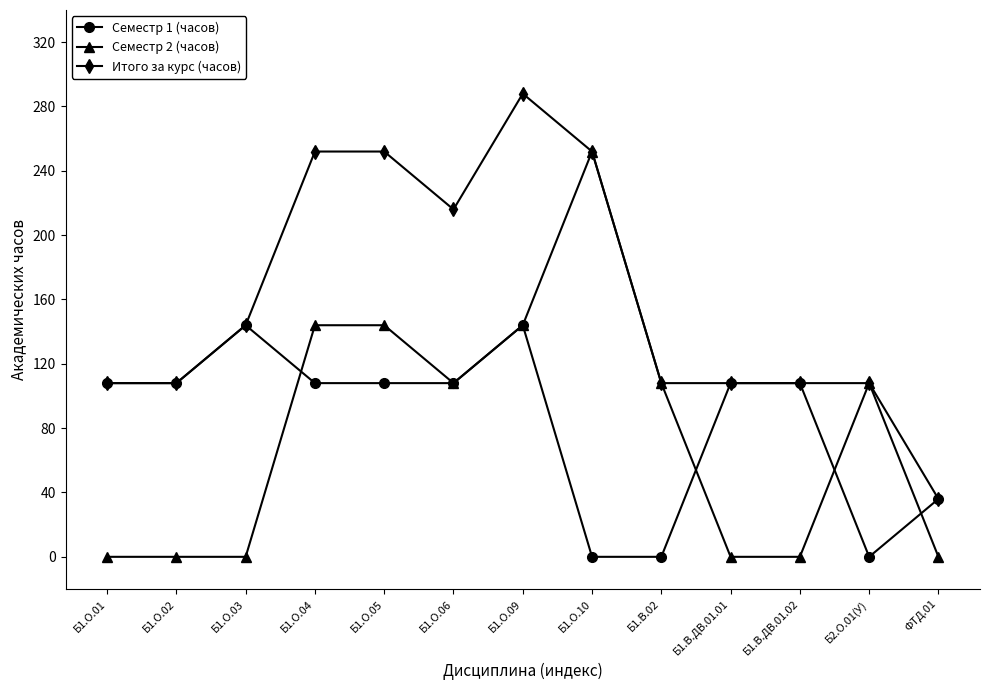

At how many categories does at least one series exceed 67?

12